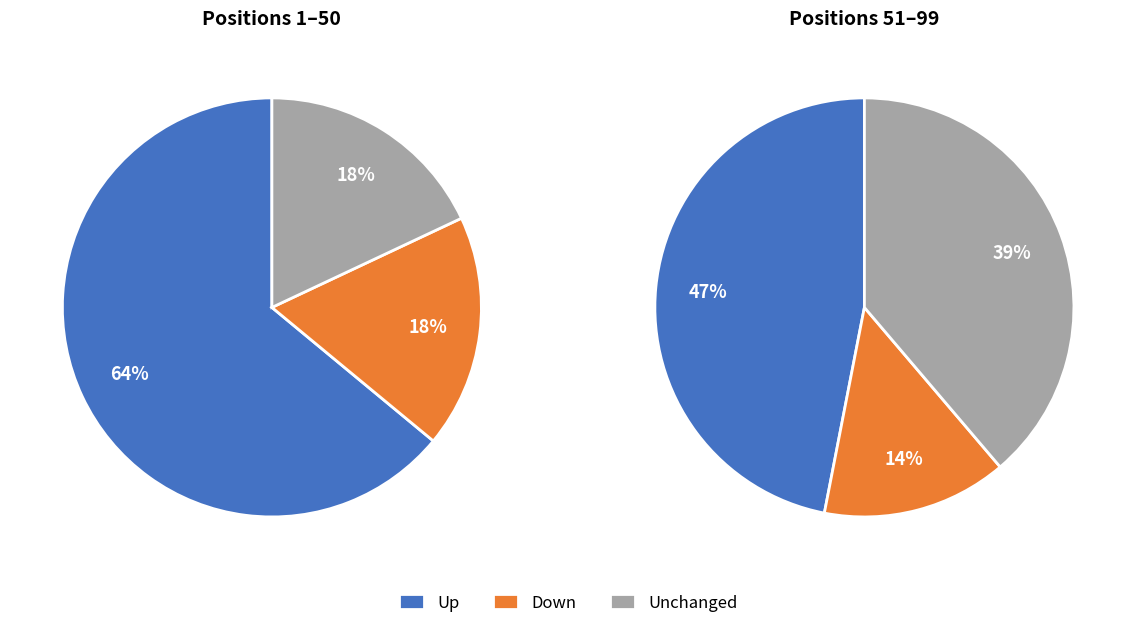

To the nearest percent, what portion does up represent?

56%